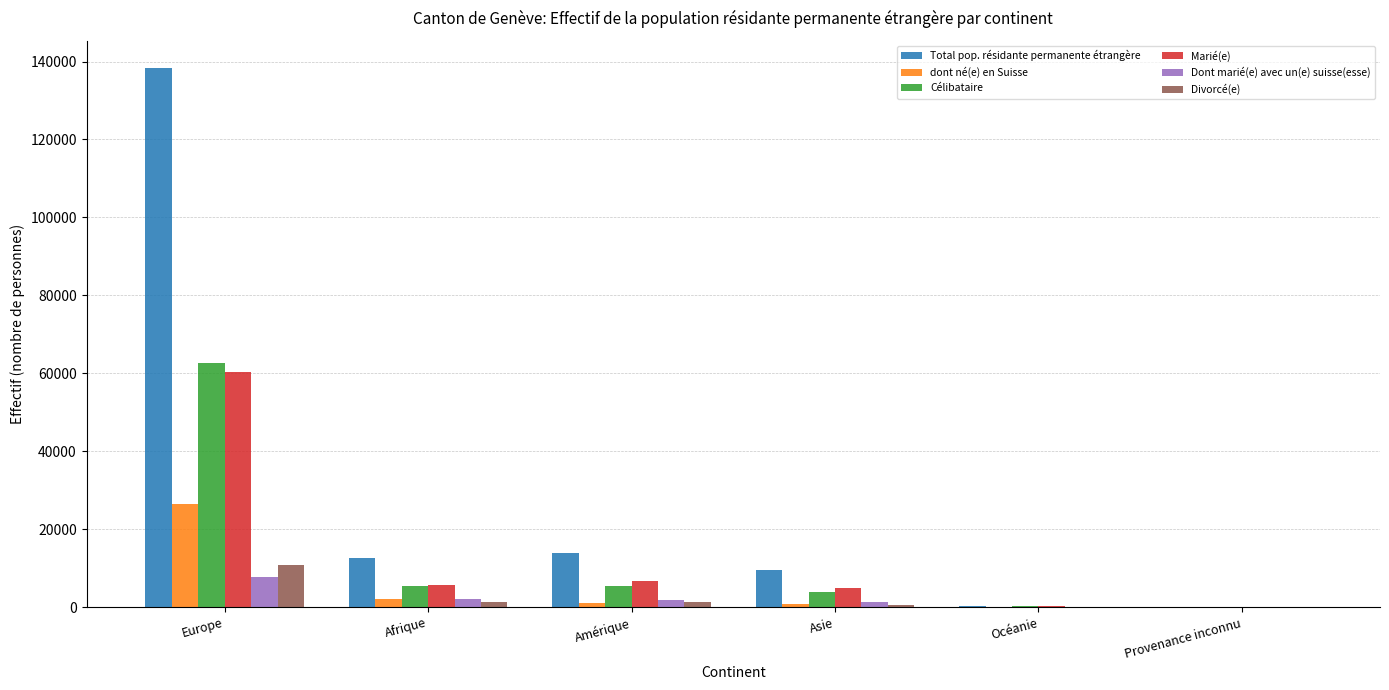

The Total pop. résidante permanente étrangère series shows 138408 at Europe. True or false?

True